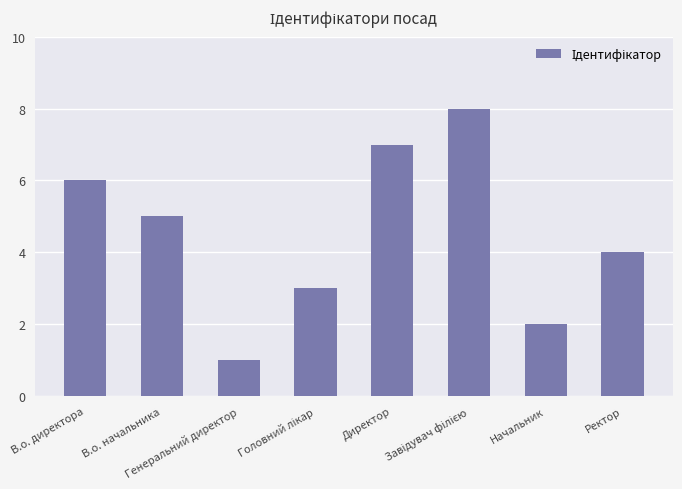

What is the sum of all values?

36